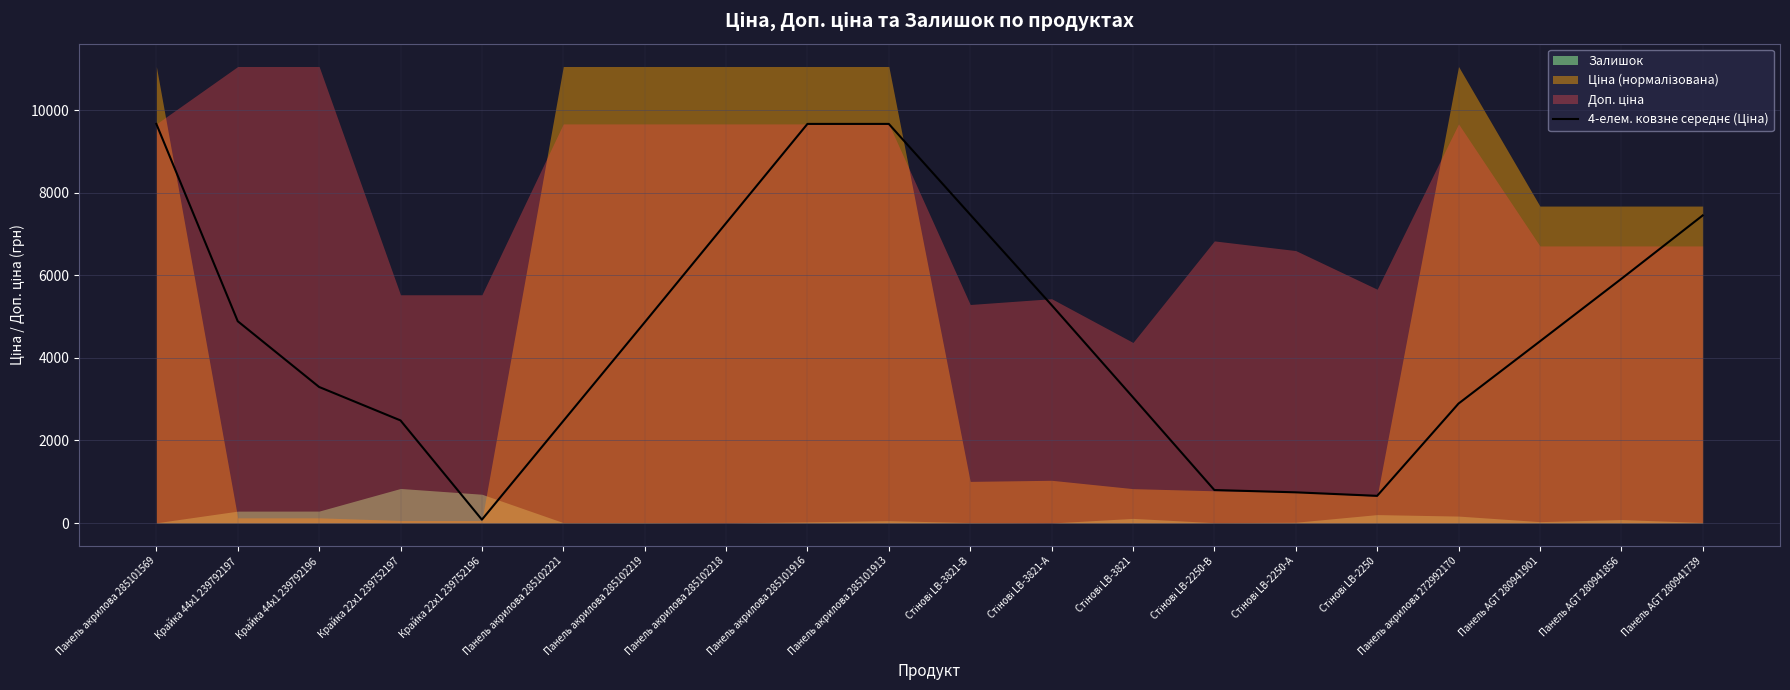

What is the label of the 10th point from the left?

Панель акрилова 285101913